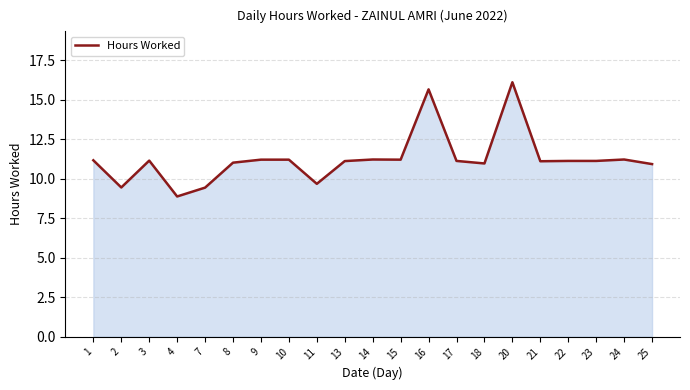

What is the difference between the values at 9 and 17?

0.1